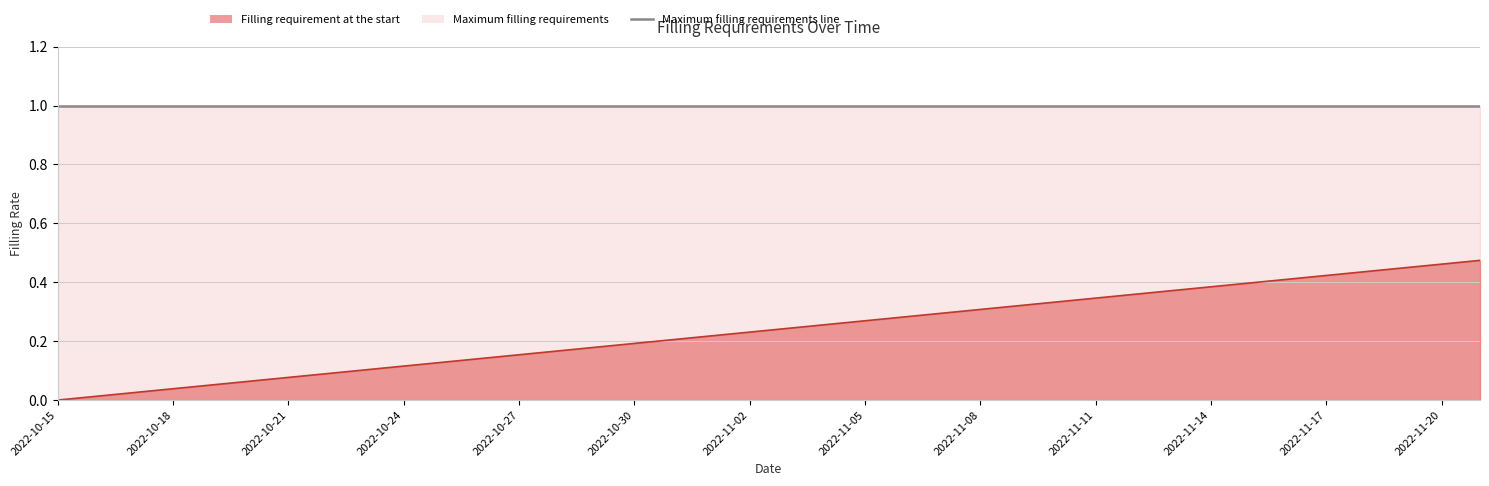

What is the label of the 10th point from the left?

2022-10-24